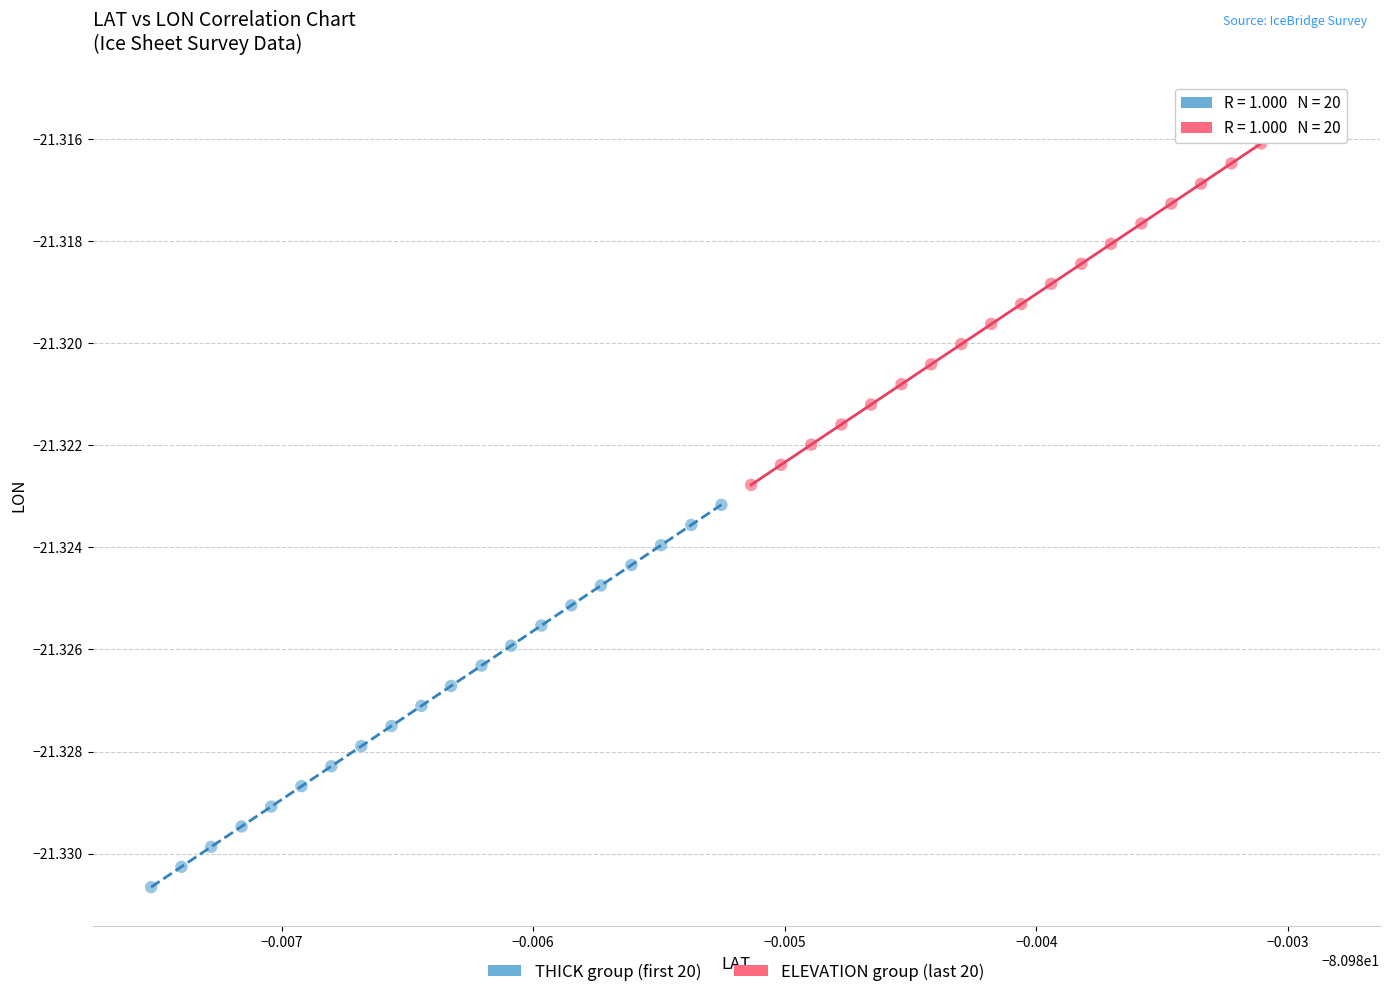

Which series has the widest spread of Y values?

THICK group (first 20)